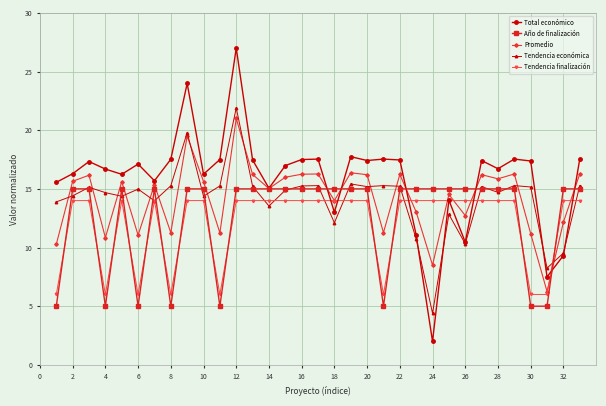

True or false: Total económico has more than 2 interior local peaks.

True